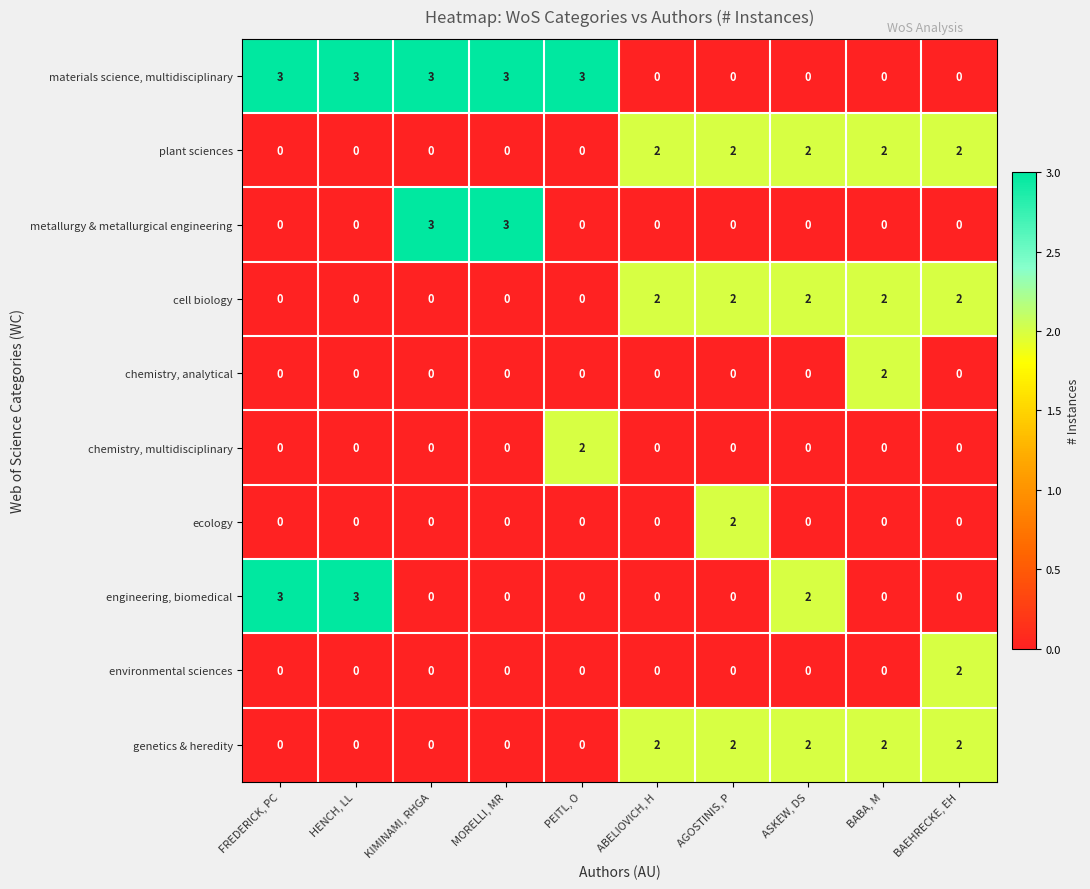

What is the spread (max minus min) of values at PEITL, O?

3